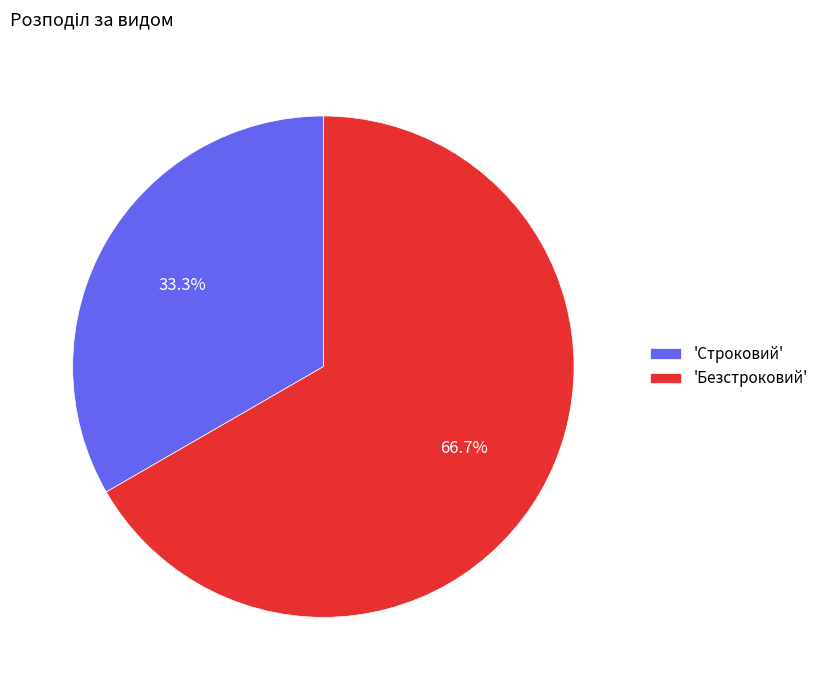

What portion of the pie excludes 'Строковий'?

66.7%